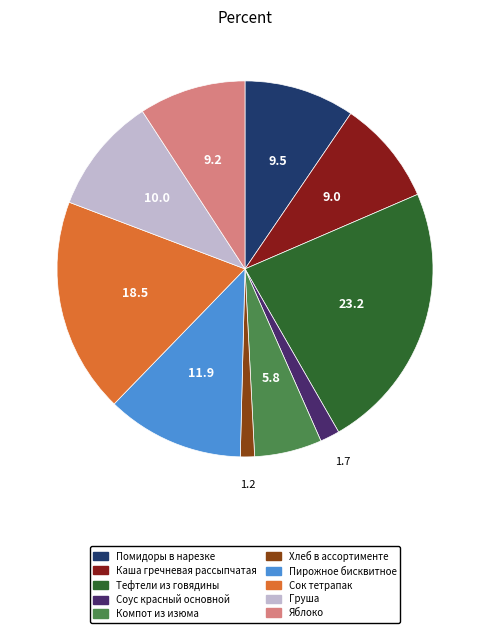

The Пирожное бисквитное slice represents 12% of the pie. True or false?

True